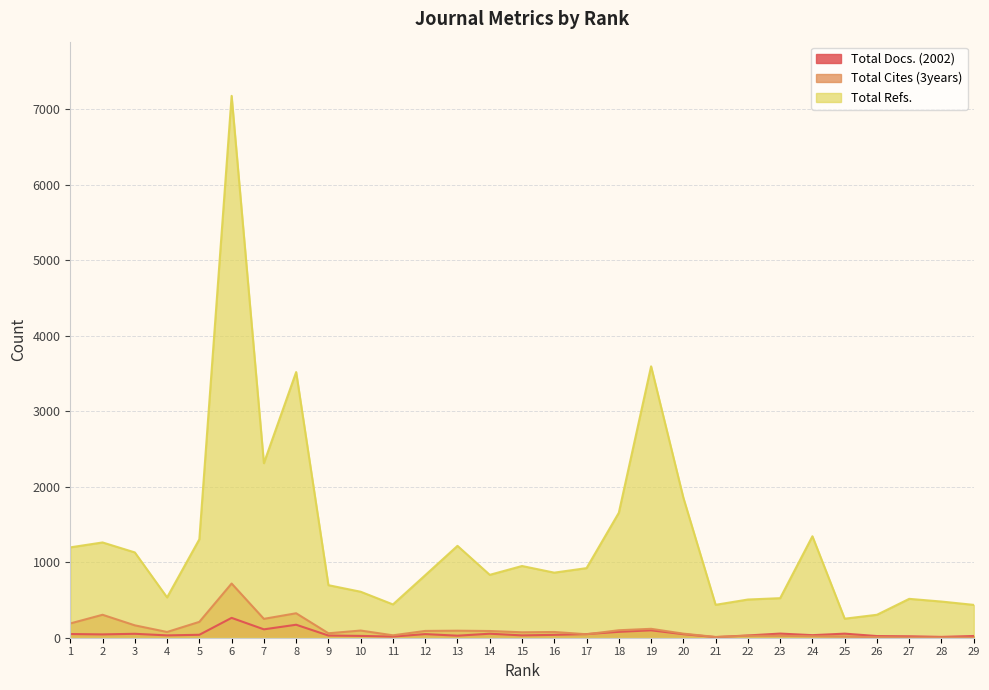

Reading left to right, what are all the values shown in this chart?

Total Docs. (2002): 1=49	2=44	3=52	4=31	5=39	6=263	7=111	8=172	9=29	10=24	11=15	12=48	13=27	14=53	15=31	16=38	17=48	18=78	19=98	20=47	21=8	22=30	23=55	24=34	25=54	26=22	27=19	28=11	29=23
Total Cites (3years): 1=189	2=304	3=164	4=76	5=210	6=718	7=250	8=324	9=59	10=95	11=32	12=90	13=93	14=89	15=72	16=76	17=46	18=99	19=118	20=54	21=10	22=26	23=25	24=20	25=14	26=7	27=2	28=4	29=0
Total Refs.: 1=1197	2=1262	3=1130	4=534	5=1304	6=7178	7=2312	8=3519	9=696	10=609	11=441	12=828	13=1217	14=833	15=950	16=862	17=922	18=1655	19=3595	20=1855	21=436	22=506	23=524	24=1344	25=252	26=304	27=515	28=479	29=435